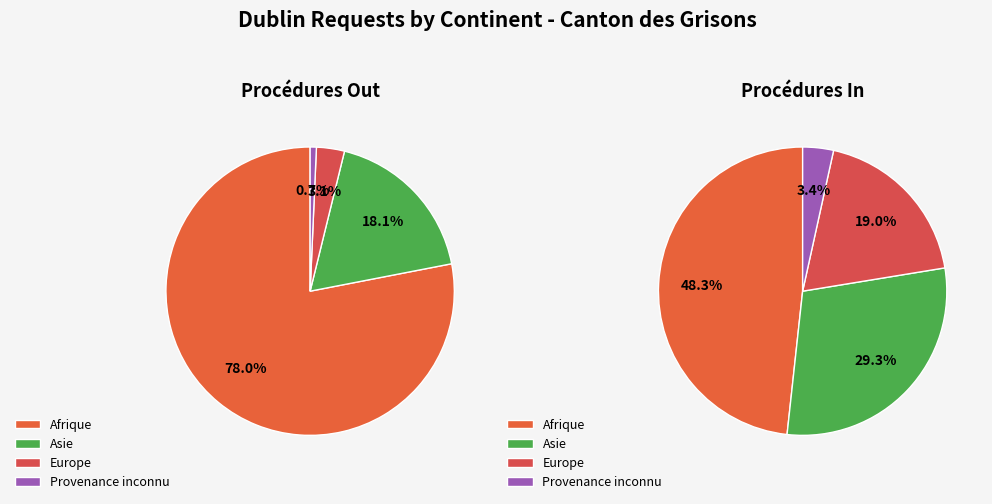

Combined, do Provenance inconnu and Europe account for over 50%?

No